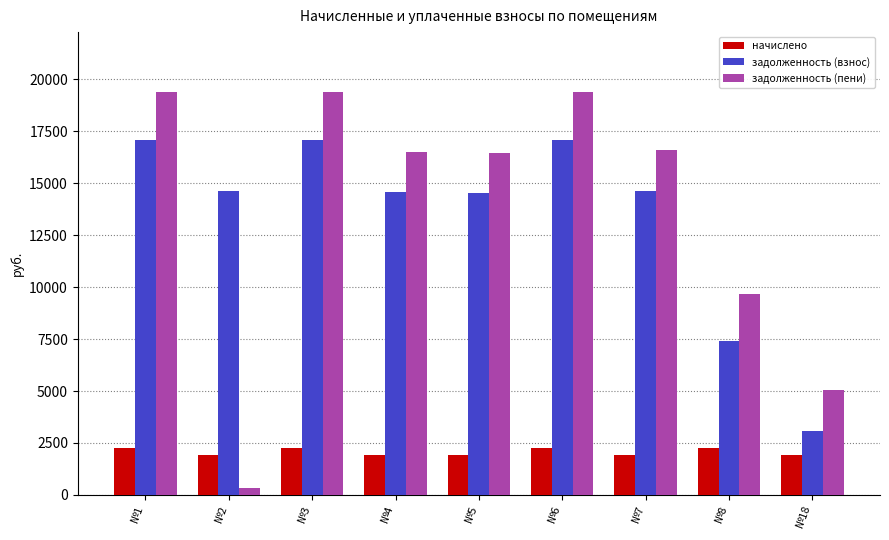

What is the difference between the highest and lowest values at №18?

3091.7